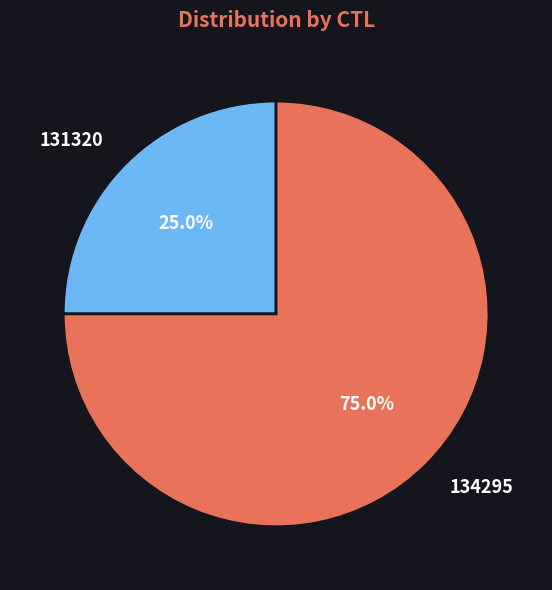

Which slice represents more than half of the pie?

134295